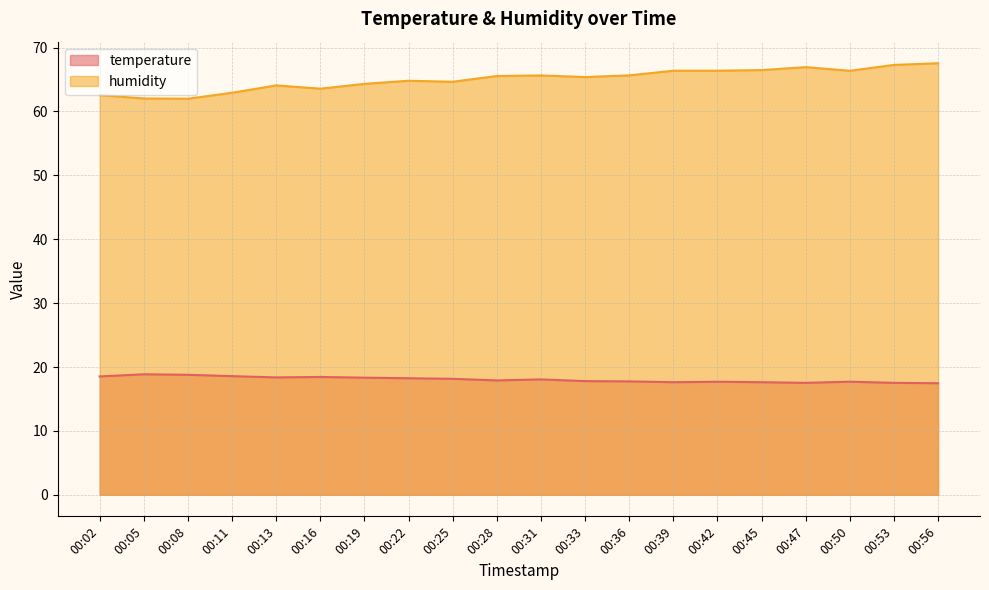

What is the sum of the temperature values at 00:25 and 00:08?

36.9